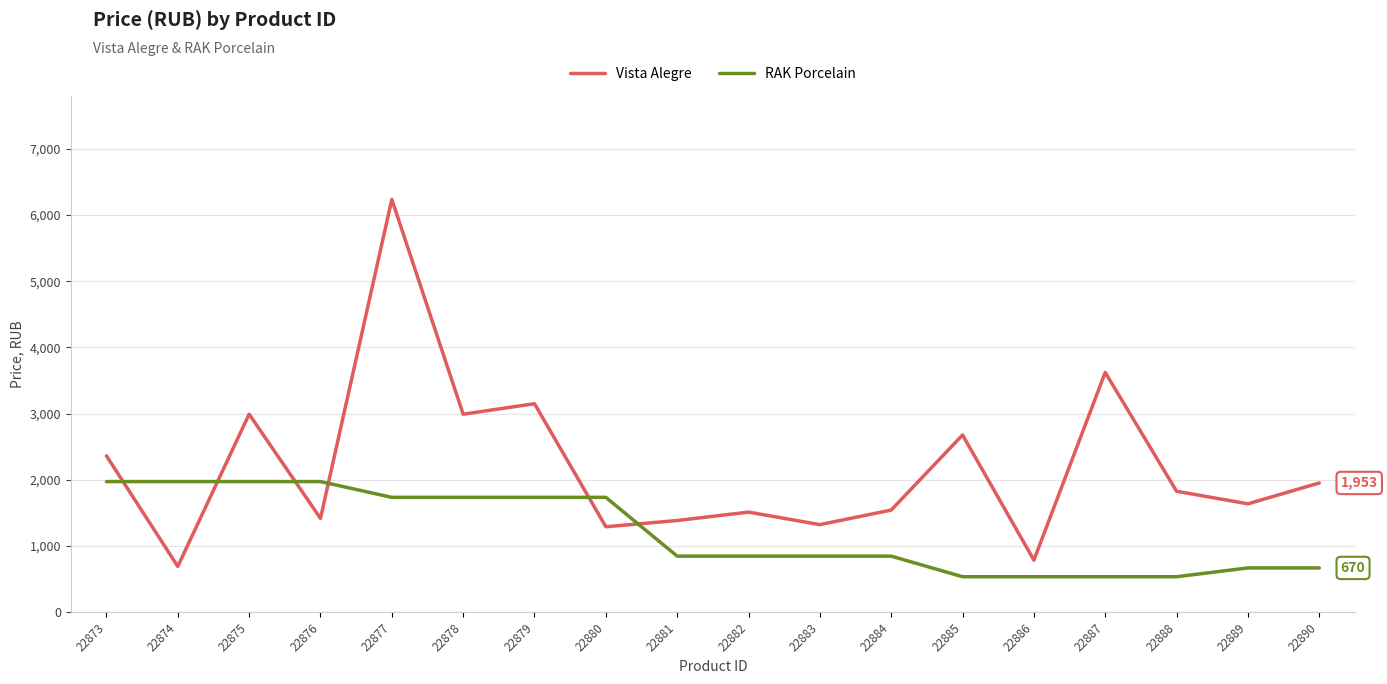

What is the average value of the Vista Alegre series?

2190